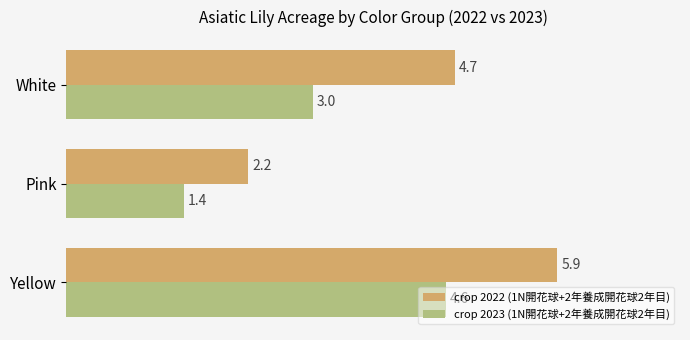

Count the number of categories in the chart.

3